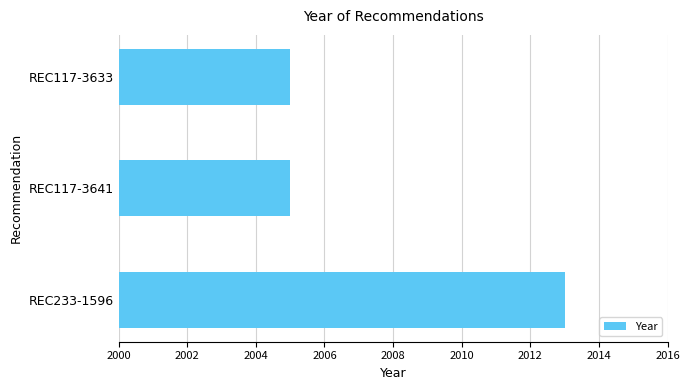

How many bars are there in total?

3